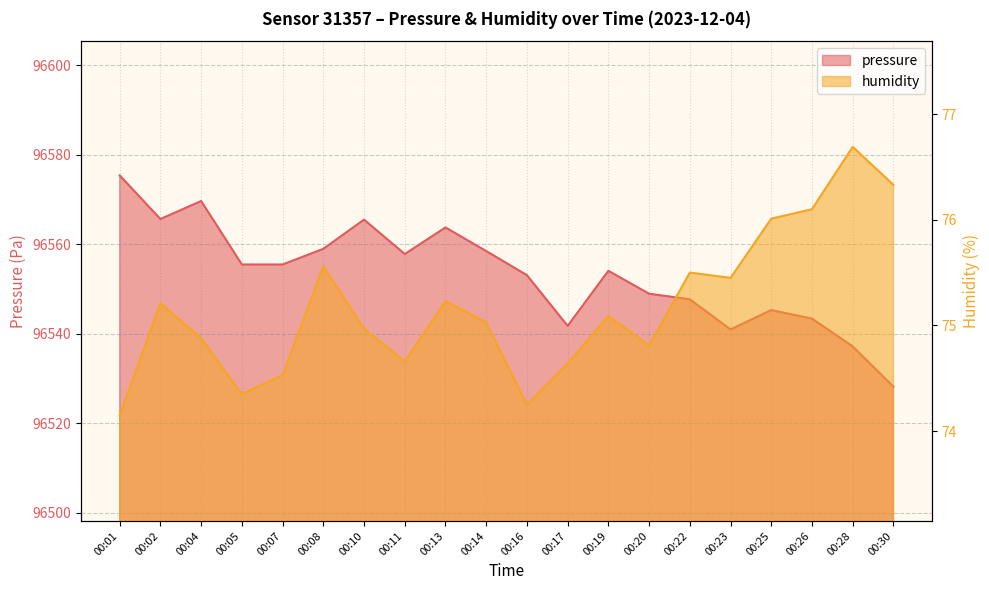

What is the highest value of the humidity series?

76.7